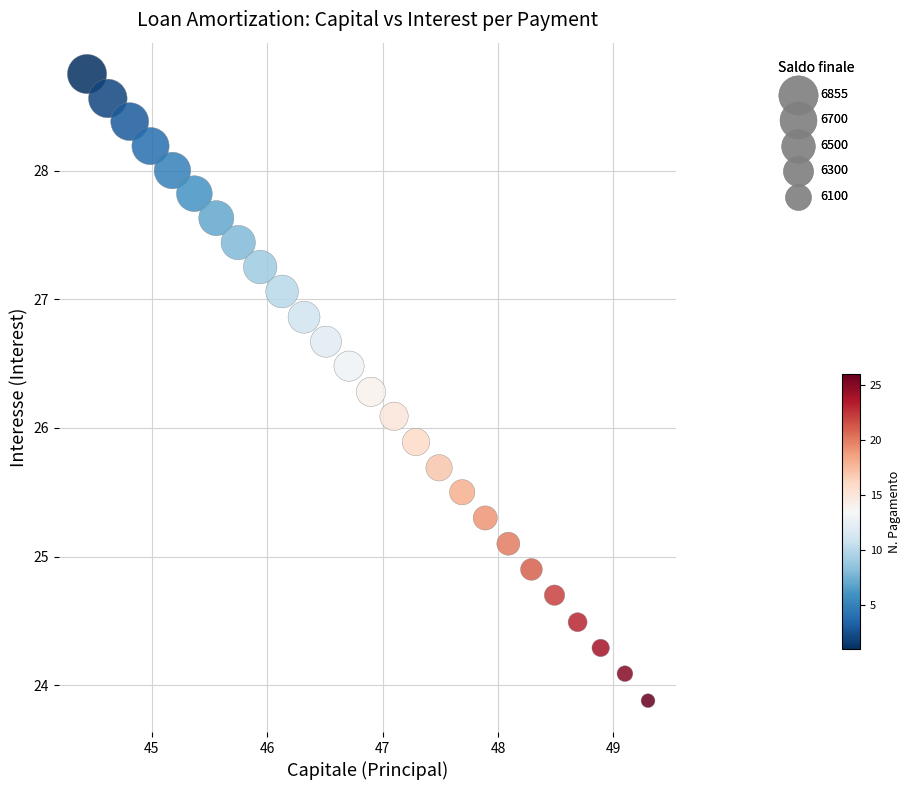

What is the range of Y values (max minus min)?

4.9